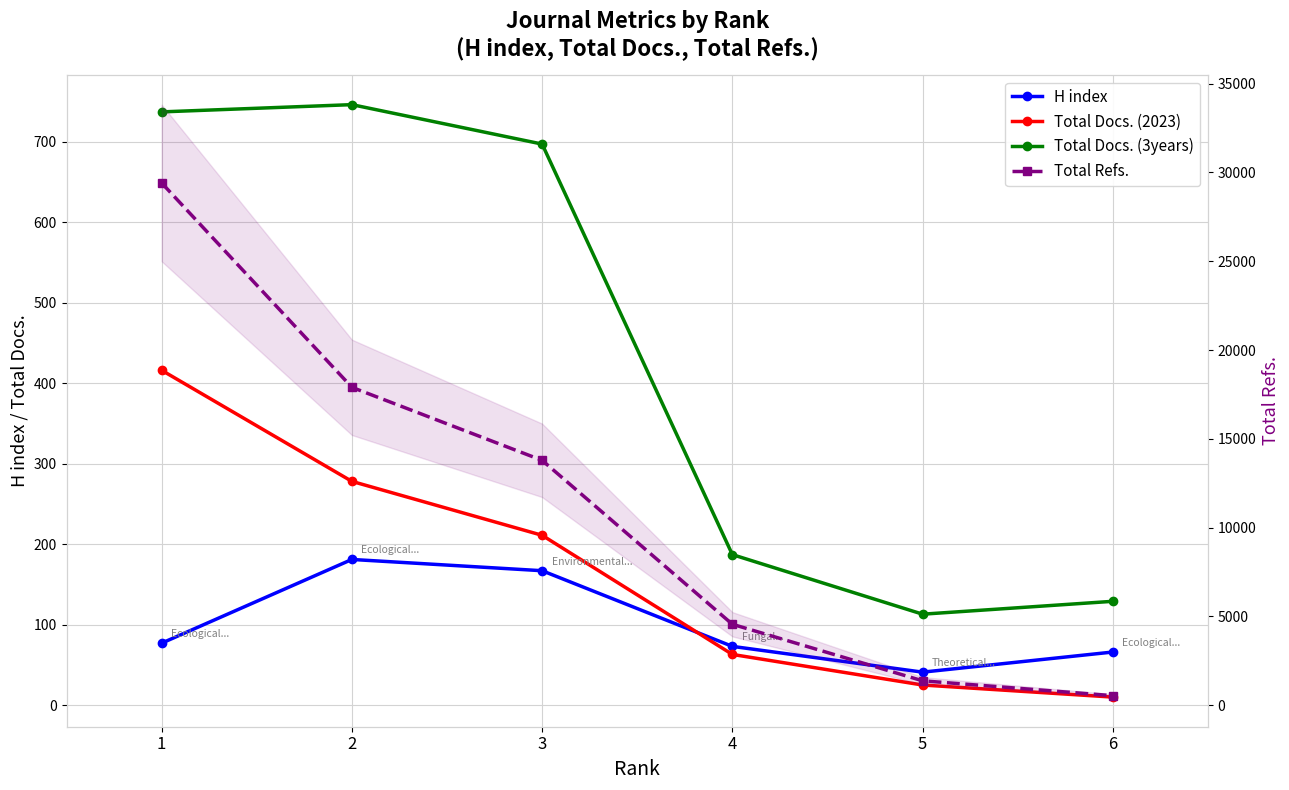

What is the value of the Total Docs. (2023) point at the 2nd from the left?

278